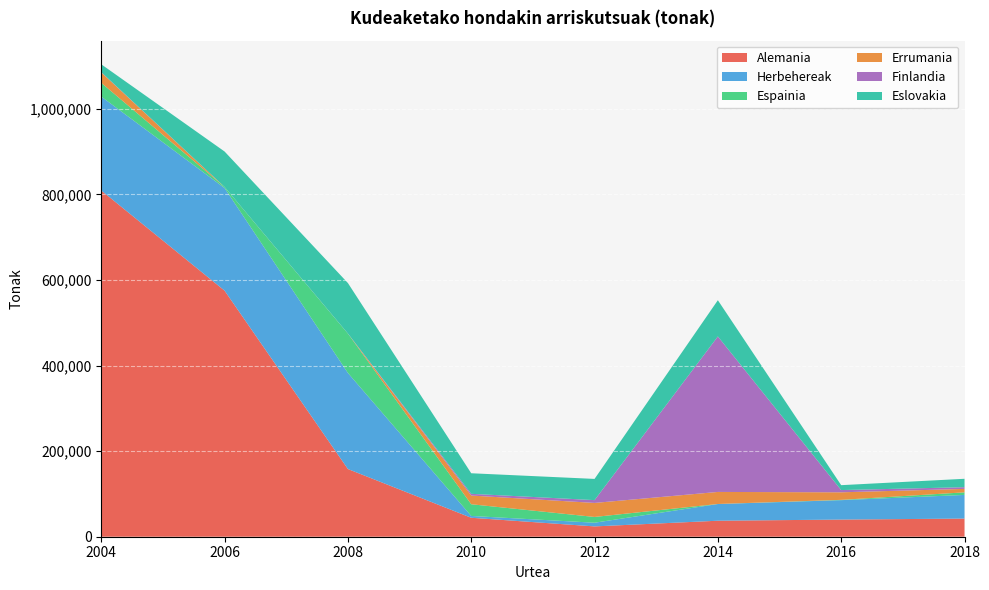

Reading left to right, extract all data points from this chart.

Alemania: 2004=809186	2006=575094	2008=158200	2010=44315	2012=24121	2014=37402	2016=40074	2018=42420
Herbehereak: 2004=219547	2006=239820	2008=224535	2010=4246	2012=8612	2014=39009	2016=45386	2018=55285
Espainia: 2004=32025	2006=2508	2008=92038	2010=27333	2012=13478	2014=114	2016=733	2018=6034
Errumania: 2004=24400	2006=0	2008=0	2010=20343	2012=32769	2014=28152	2016=17612	2018=8022
Finlandia: 2004=666	2006=54	2008=152	2010=4030	2012=6565	2014=363431	2016=5239	2018=4012
Eslovakia: 2004=18310	2006=82842	2008=117973	2010=48075	2012=49575	2014=84669	2016=11458	2018=19622